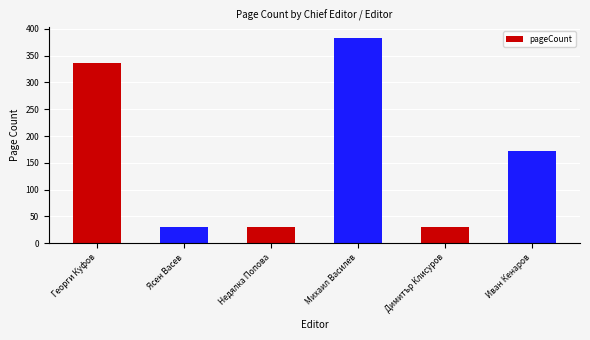

What is the label of the 5th bar from the right?

Ясен Васев